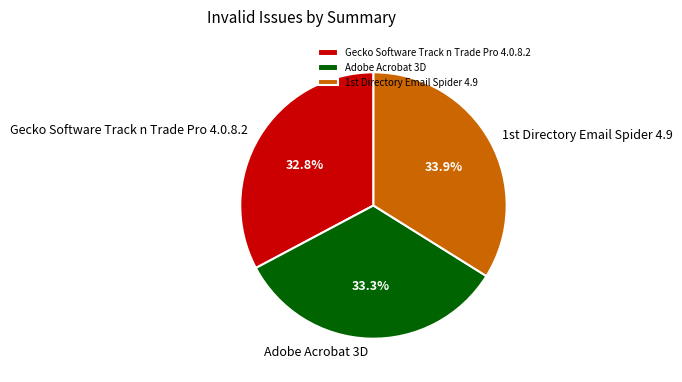

To the nearest percent, what portion does Adobe Acrobat 3D represent?

33%